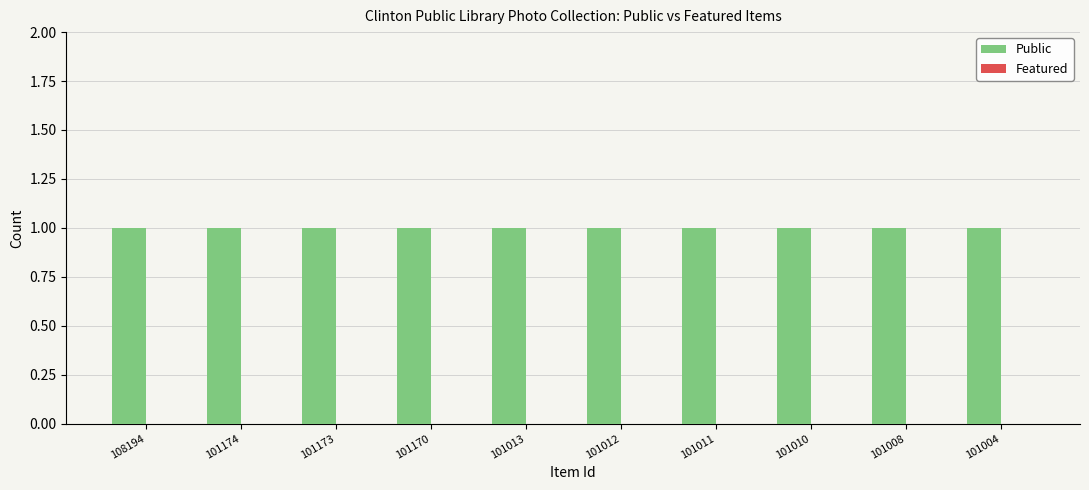

Which category has the lowest value across all series?

108194